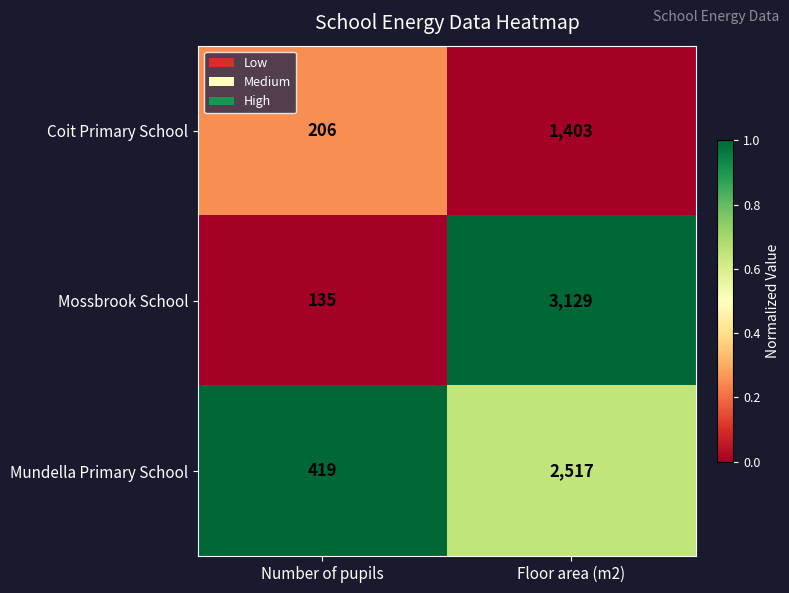

Is it true that Mundella Primary School equals 2517 at Floor area (m2)?

True